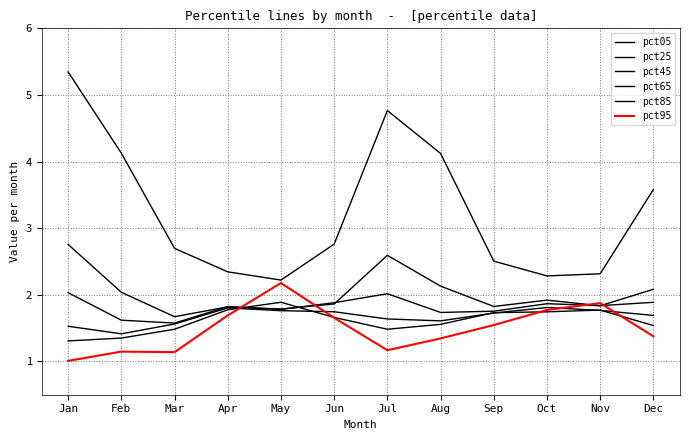

What is the minimum value for pct85?

1.3